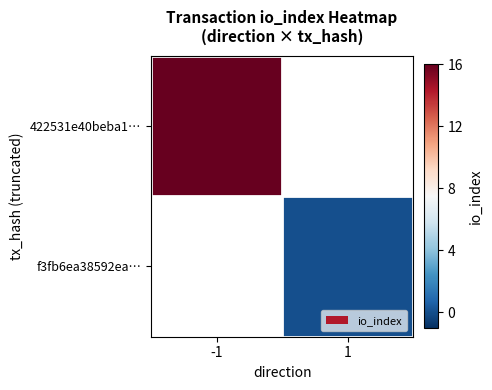

What is the greatest value displayed?

16.0